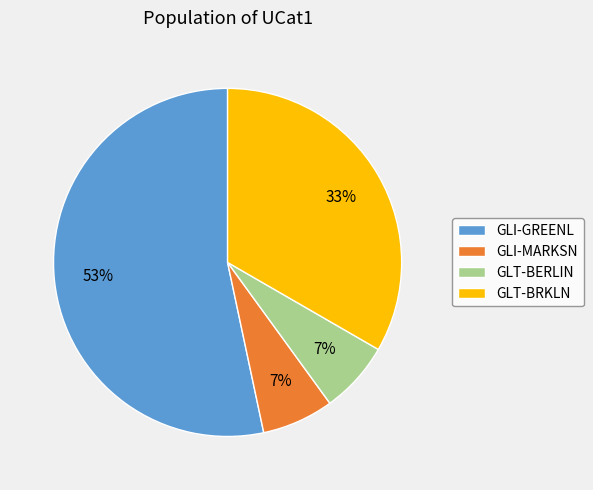

What is the largest slice in the pie chart?

GLI-GREENL